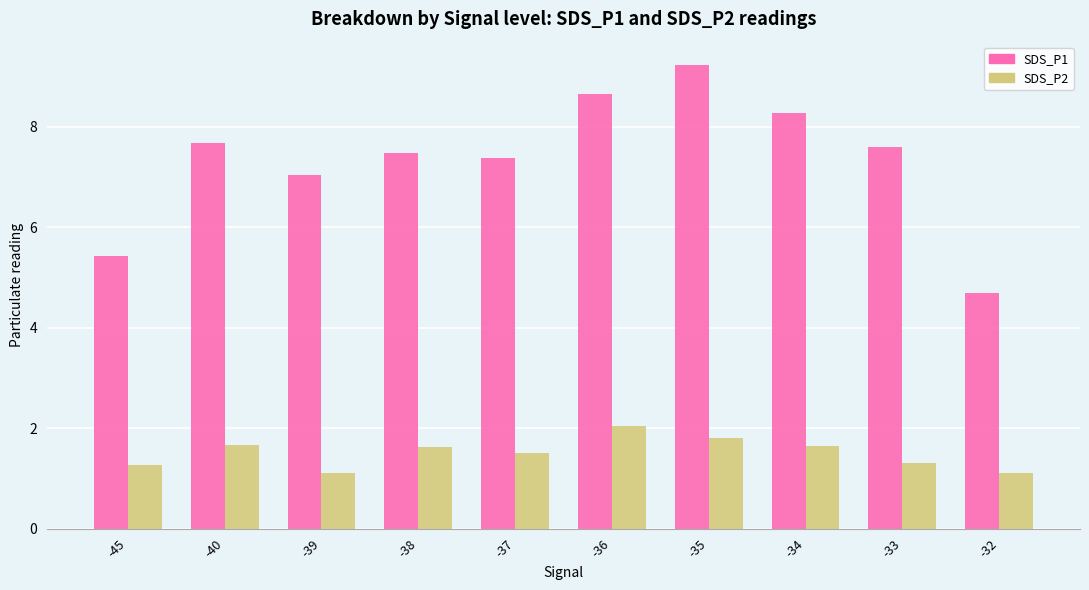

The SDS_P1 series shows 1.9 at -38. True or false?

False